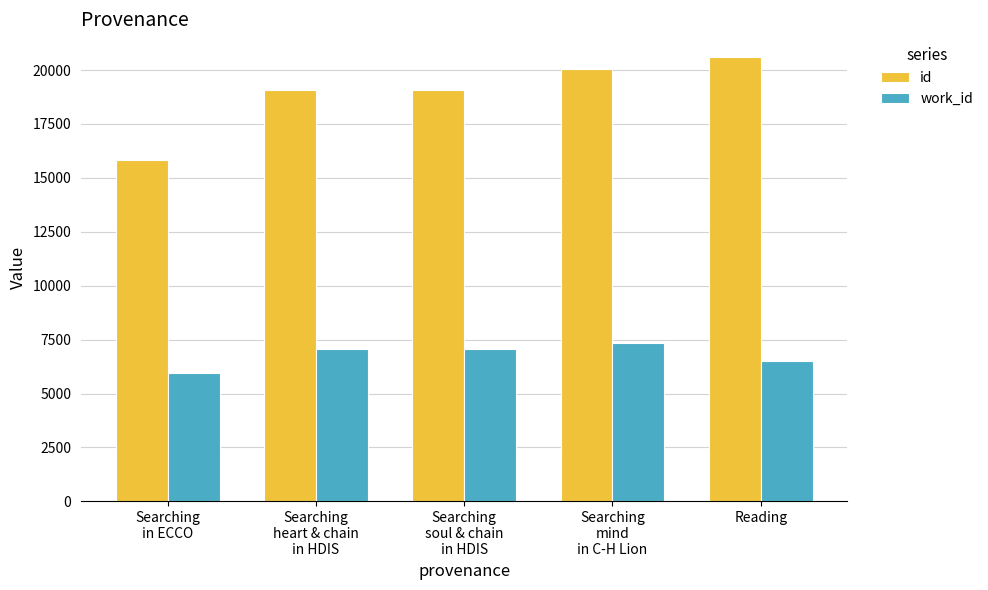

What is the value of the id bar at the 3rd from the left?

19076